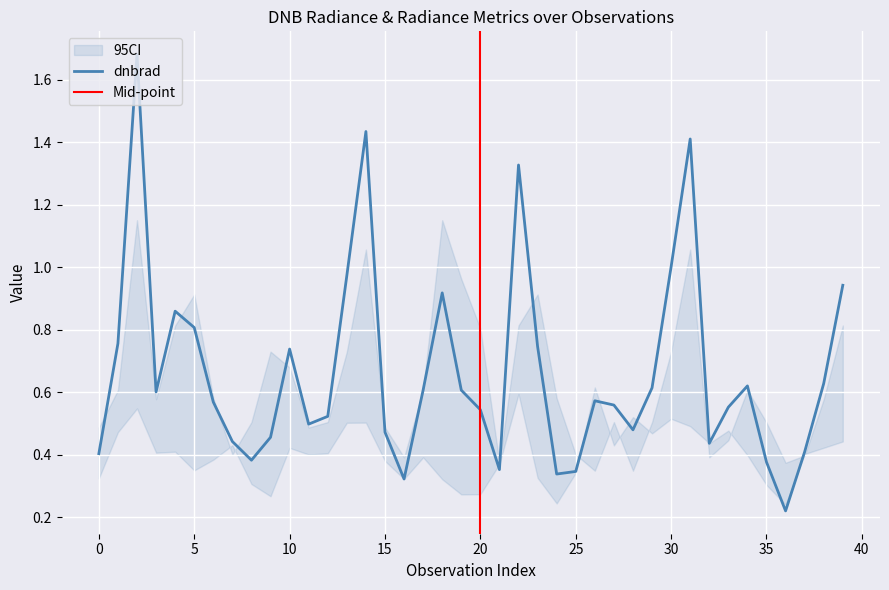

Is it true that dnbrad equals 1.9 at 31?

False